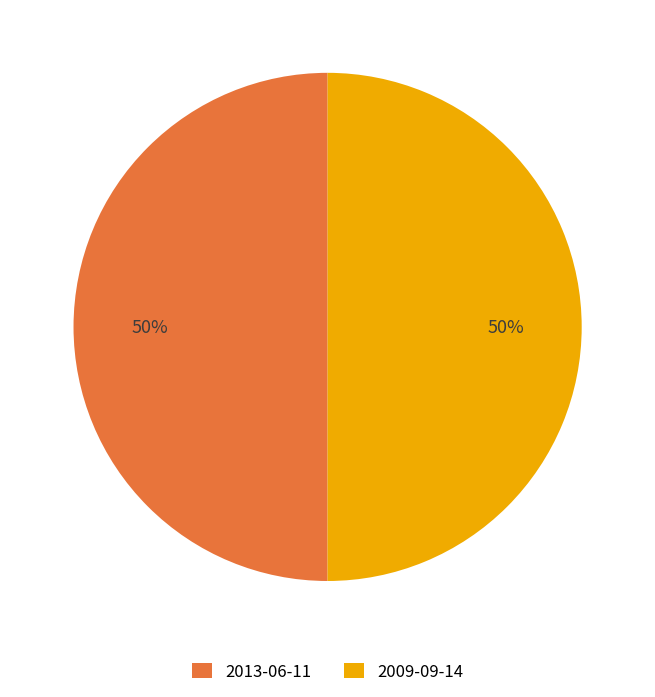

True or false: 2013-06-11 accounts for 36% of the total.

False